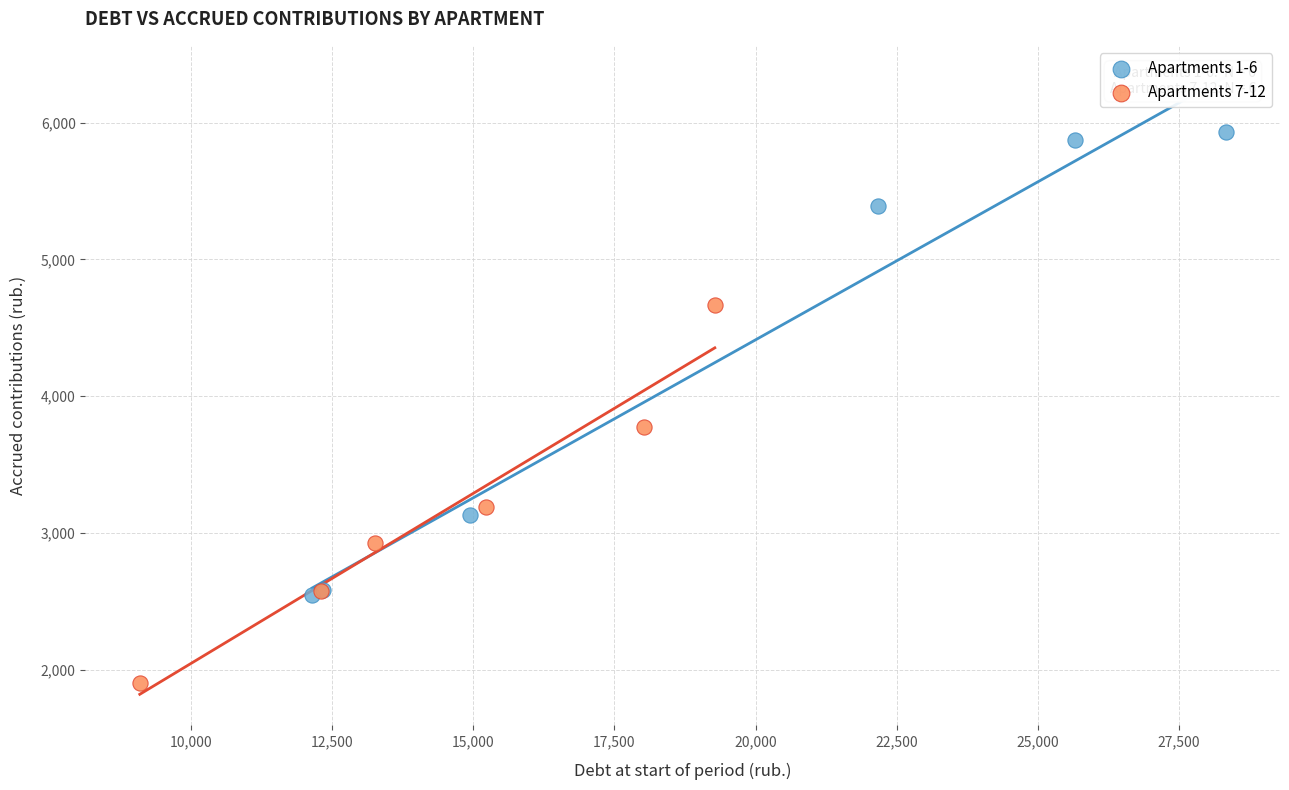

Which series reaches the minimum Y coordinate?

Apartments 7-12